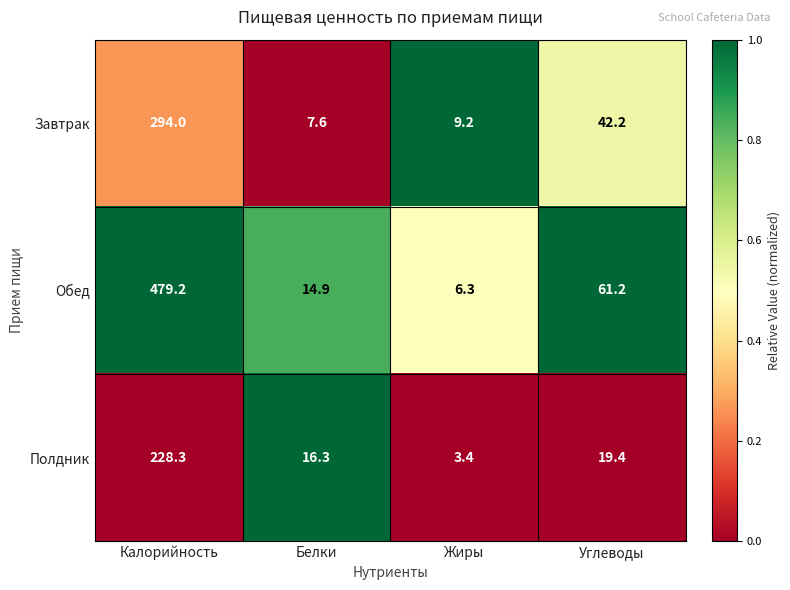

Is the value of Обед at Жиры greater than the value of Полдник at Белки?

No